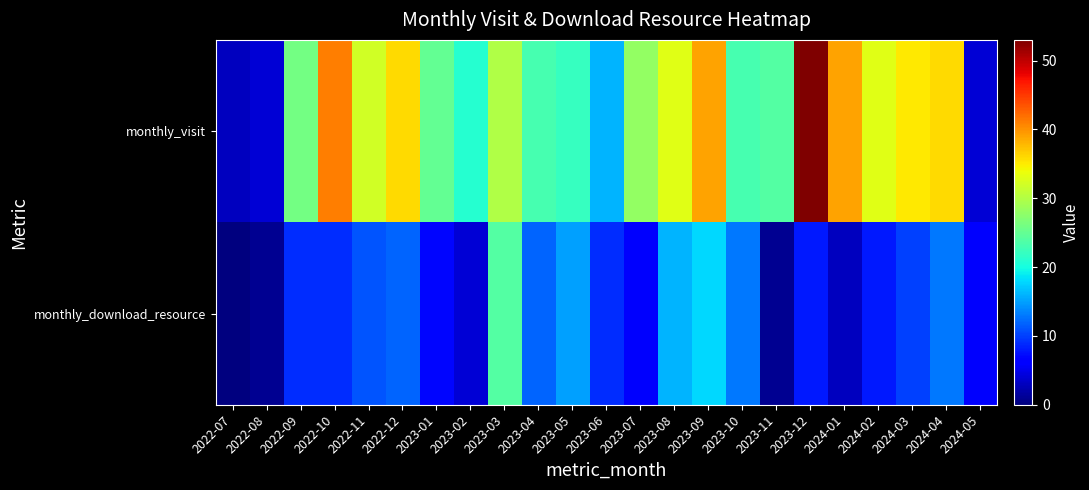

Which series changed the most between 2023-01 and 2023-02?

monthly_visit